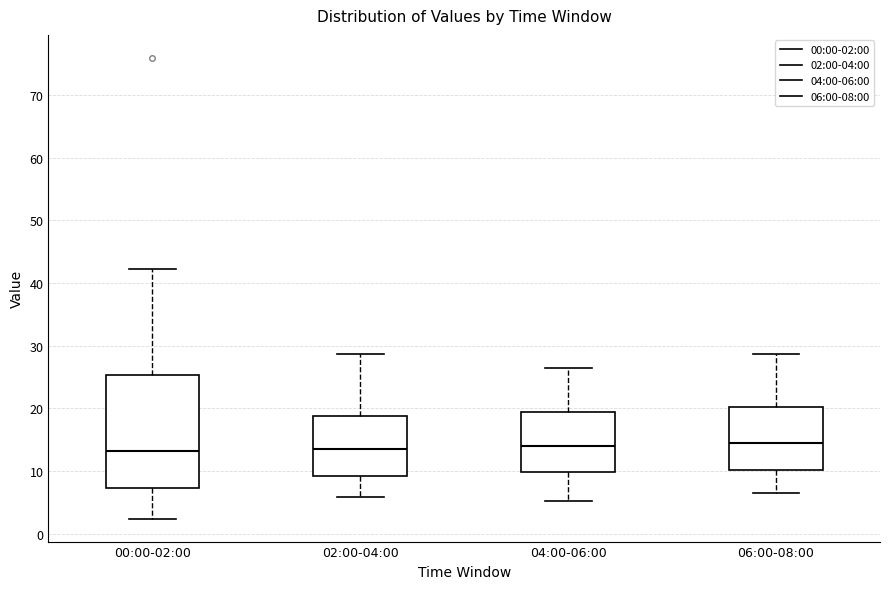

Reading left to right, read every box against the y-axis: the position of its median line, the range the box covers, and the ends of its whiskers. The values are not printed on the chart, so give them approximately, as read against the axis.

00:00-02:00: median 13, box 7 to 25, whiskers 2 to 42
02:00-04:00: median 14, box 9 to 19, whiskers 6 to 29
04:00-06:00: median 14, box 10 to 19, whiskers 5 to 26
06:00-08:00: median 14, box 10 to 20, whiskers 7 to 29